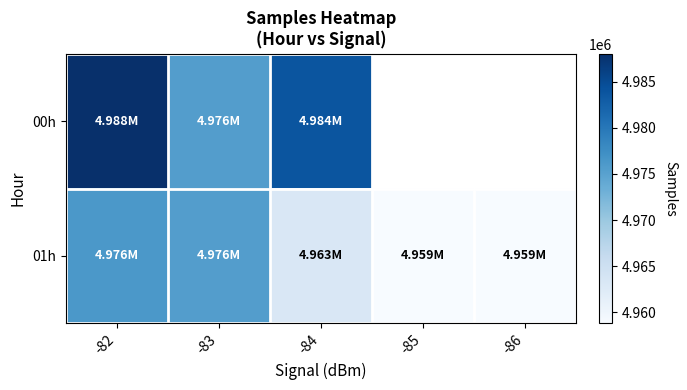

Where does the 01h series first go above 4963173?

-82